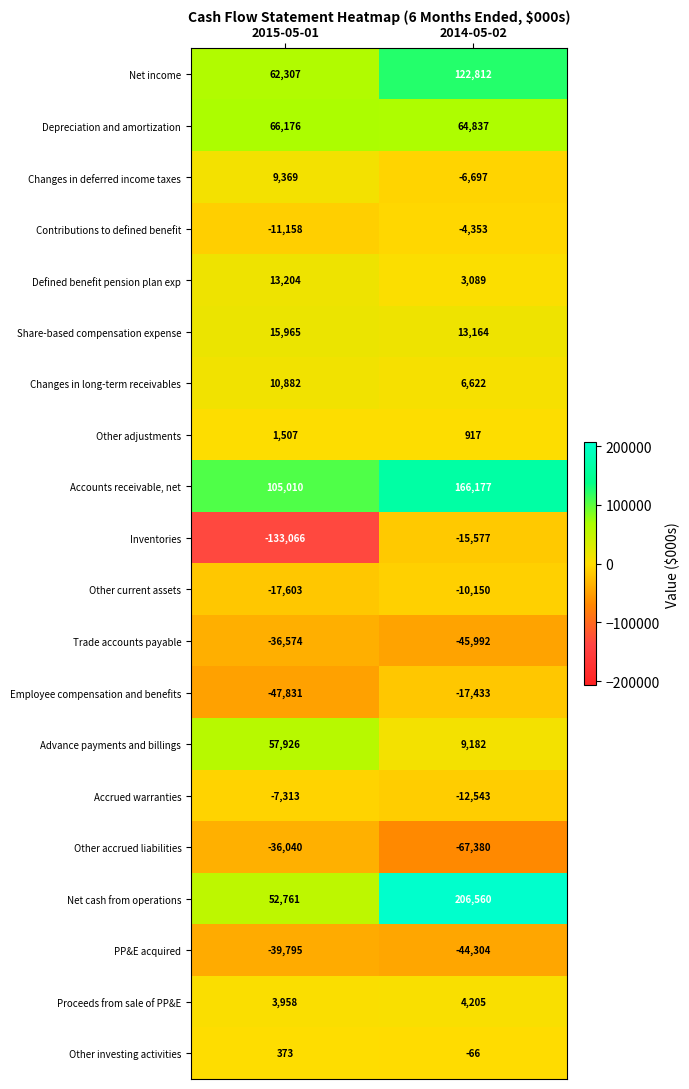

List the series in order of their peak value, lowest first.

PP&E acquired, Trade accounts payable, Other accrued liabilities, Employee compensation and benefits, Inventories, Other current assets, Accrued warranties, Contributions to defined benefit, Other investing activities, Other adjustments, Proceeds from sale of PP&E, Changes in deferred income taxes, Changes in long-term receivables, Defined benefit pension plan exp, Share-based compensation expense, Advance payments and billings, Depreciation and amortization, Net income, Accounts receivable, net, Net cash from operations